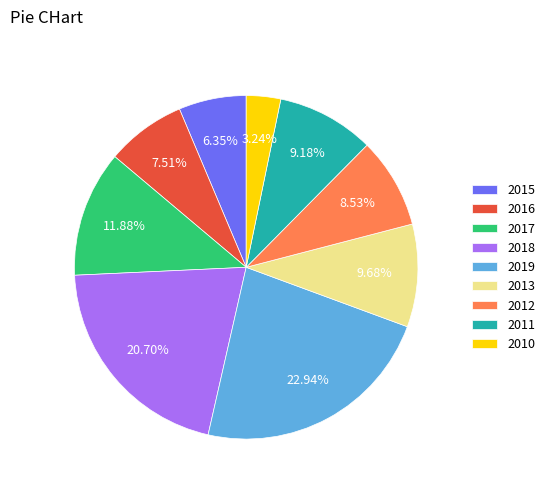

How many segments does this pie chart have?

9